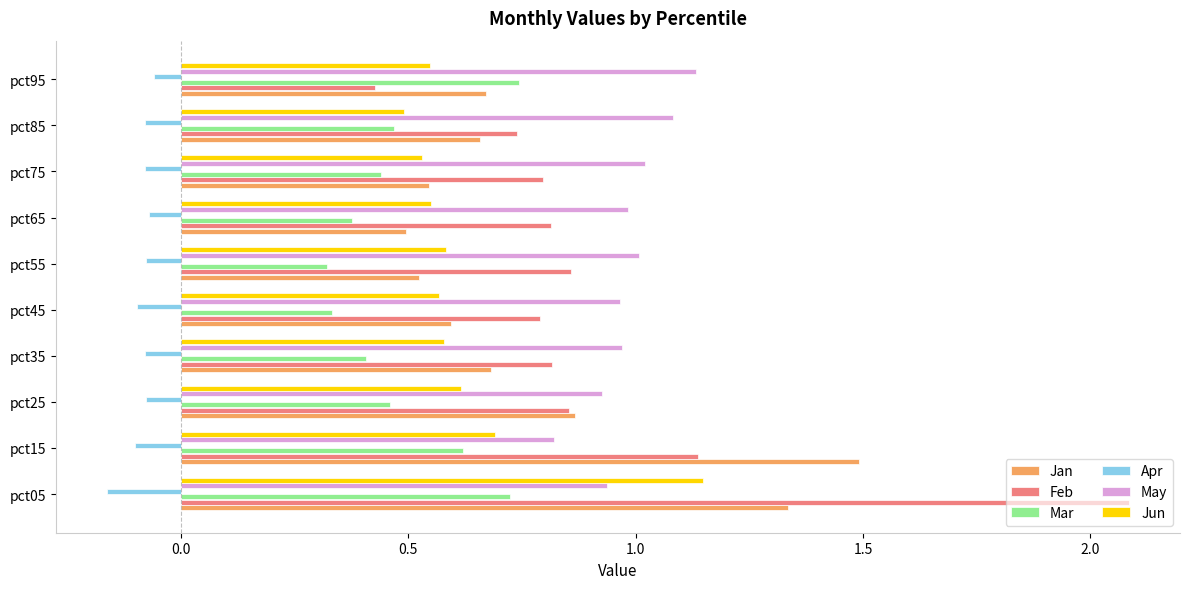

What is the maximum value for Jan?

1.5